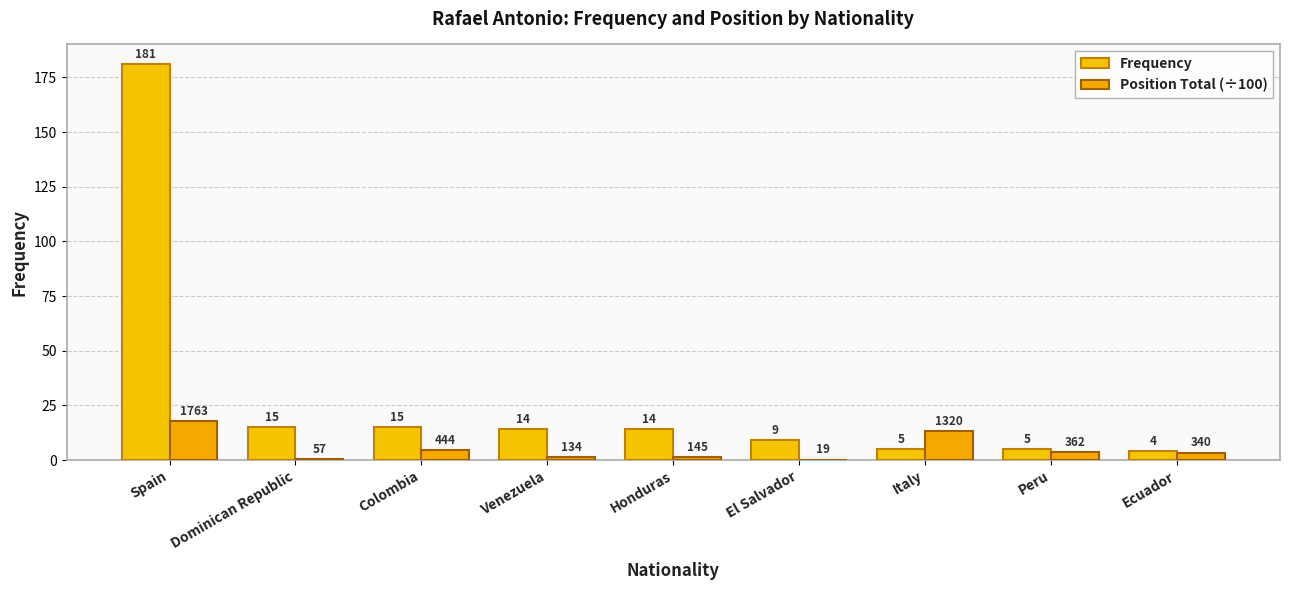

Which has a higher value, Honduras or El Salvador?

Honduras